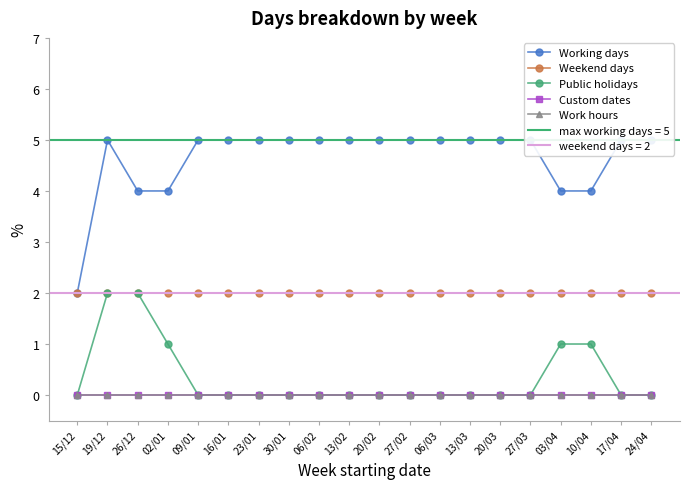

Reading left to right, transcribe all the data shown in this chart.

Working days: 2	5	4	4	5	5	5	5	5	5	5	5	5	5	5	5	4	4	5	5
Weekend days: 2	2	2	2	2	2	2	2	2	2	2	2	2	2	2	2	2	2	2	2
Public holidays: 0	2	2	1	0	0	0	0	0	0	0	0	0	0	0	0	1	1	0	0
Custom dates: 0	0	0	0	0	0	0	0	0	0	0	0	0	0	0	0	0	0	0	0
Work hours: 0	0	0	0	0	0	0	0	0	0	0	0	0	0	0	0	0	0	0	0